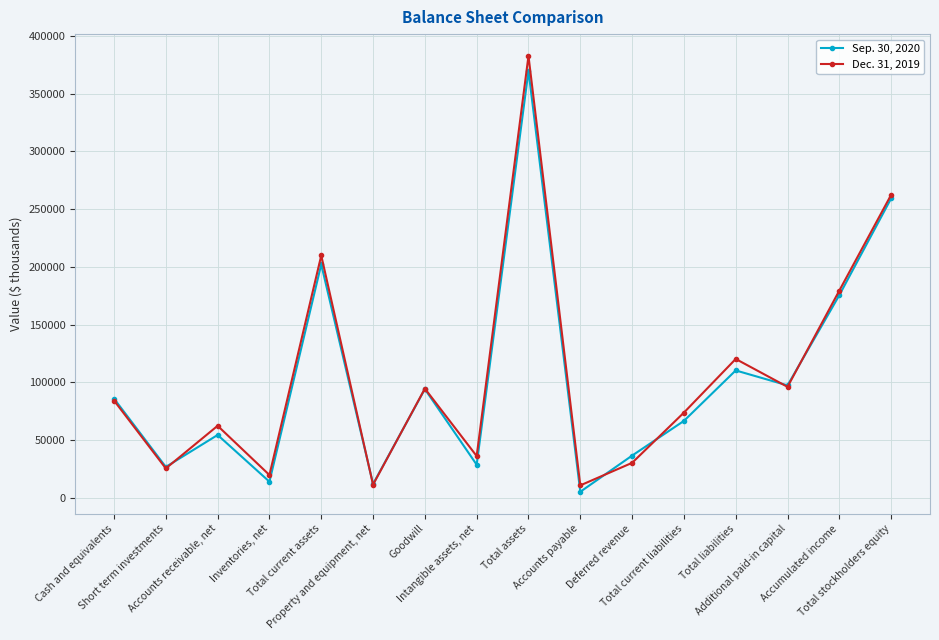

Which series has the largest total across all categories?

Dec. 31, 2019